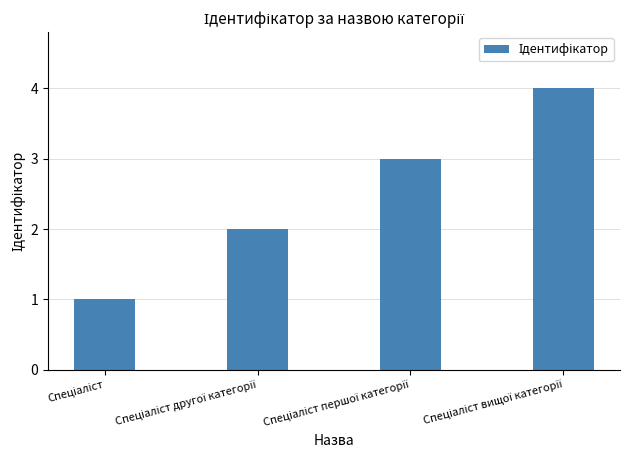

What is the sum of all values?

10